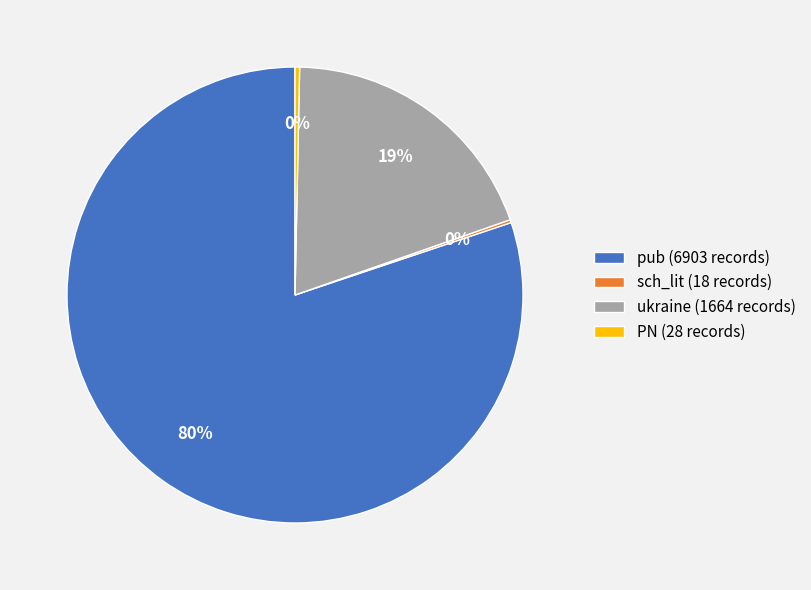

Does any single category account for the majority?

Yes